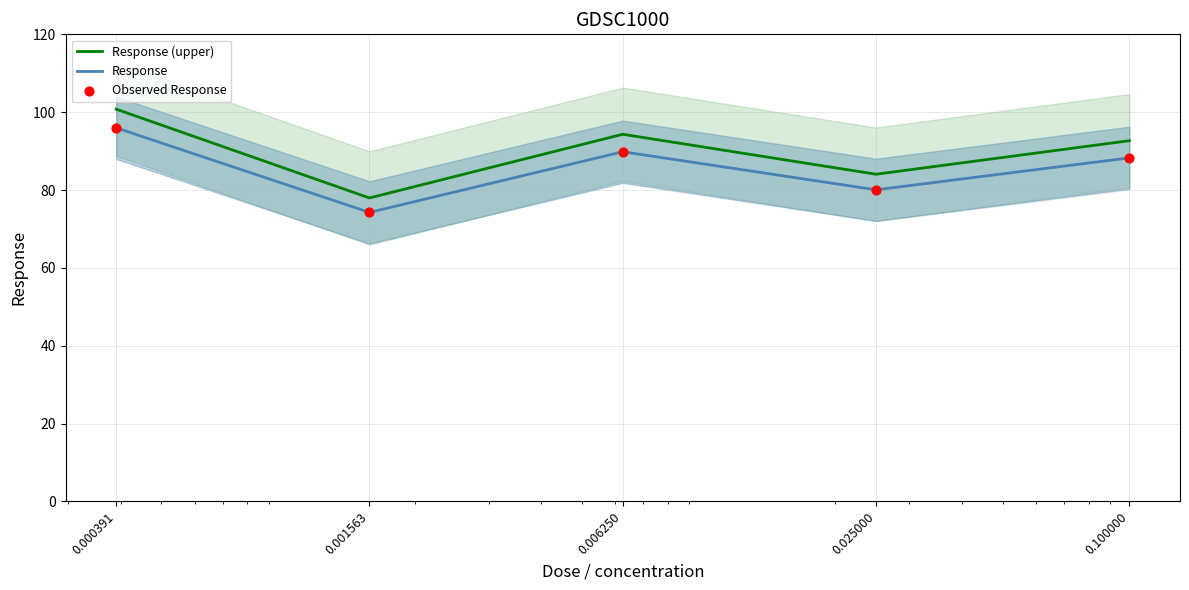

What is the total value across all series at 0.025000?

244.2